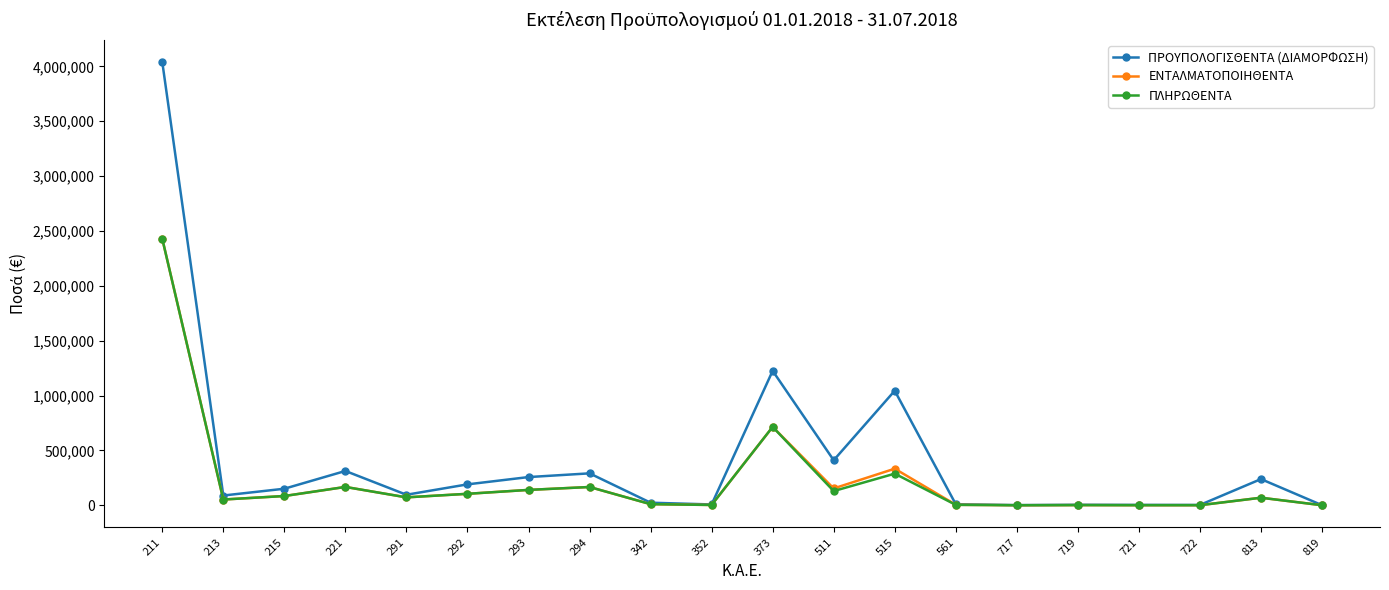

True or false: ΠΡΟΥΠΟΛΟΓΙΣΘΕΝΤΑ (ΔΙΑΜΟΡΦΩΣΗ) has more than 1 interior local peaks.

True